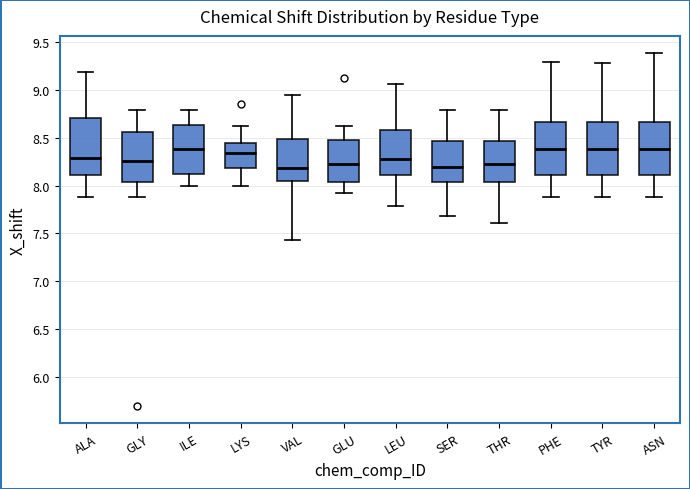

Reading left to right, read every box against the y-axis: the position of its median line, the range the box covers, and the ends of its whiskers. The values are not printed on the chart, so give them approximately, as read against the axis.

ALA: median 8.30, box 8.10 to 8.70, whiskers 7.90 to 9.20
GLY: median 8.25, box 8.05 to 8.55, whiskers 7.90 to 8.80
ILE: median 8.40, box 8.10 to 8.65, whiskers 8.00 to 8.80
LYS: median 8.35, box 8.20 to 8.45, whiskers 8.00 to 8.60
VAL: median 8.20, box 8.05 to 8.50, whiskers 7.45 to 8.95
GLU: median 8.25, box 8.05 to 8.45, whiskers 7.90 to 8.65
LEU: median 8.25, box 8.10 to 8.60, whiskers 7.80 to 9.05
SER: median 8.20, box 8.05 to 8.45, whiskers 7.70 to 8.80
THR: median 8.25, box 8.05 to 8.45, whiskers 7.60 to 8.80
PHE: median 8.40, box 8.10 to 8.65, whiskers 7.90 to 9.30
TYR: median 8.40, box 8.10 to 8.65, whiskers 7.90 to 9.30
ASN: median 8.40, box 8.10 to 8.65, whiskers 7.90 to 9.40